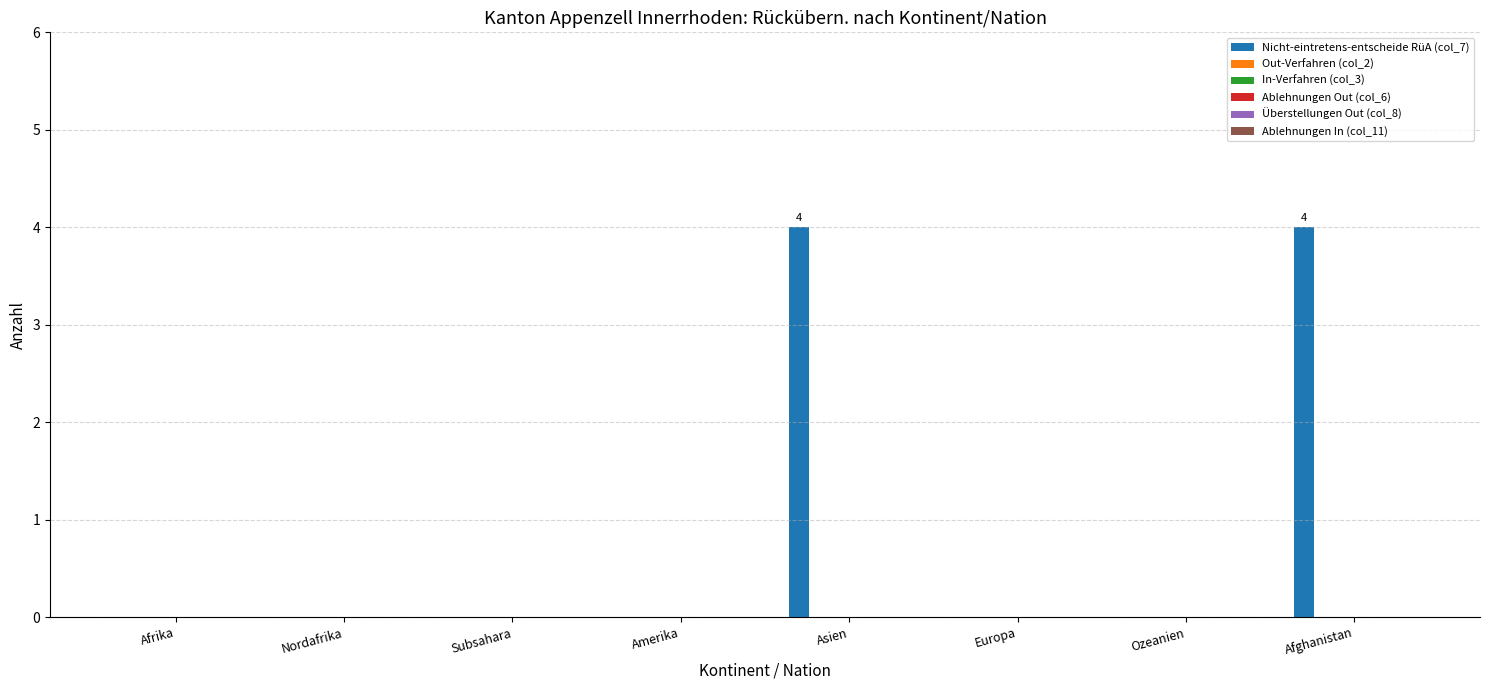

What is the greatest value displayed?

4